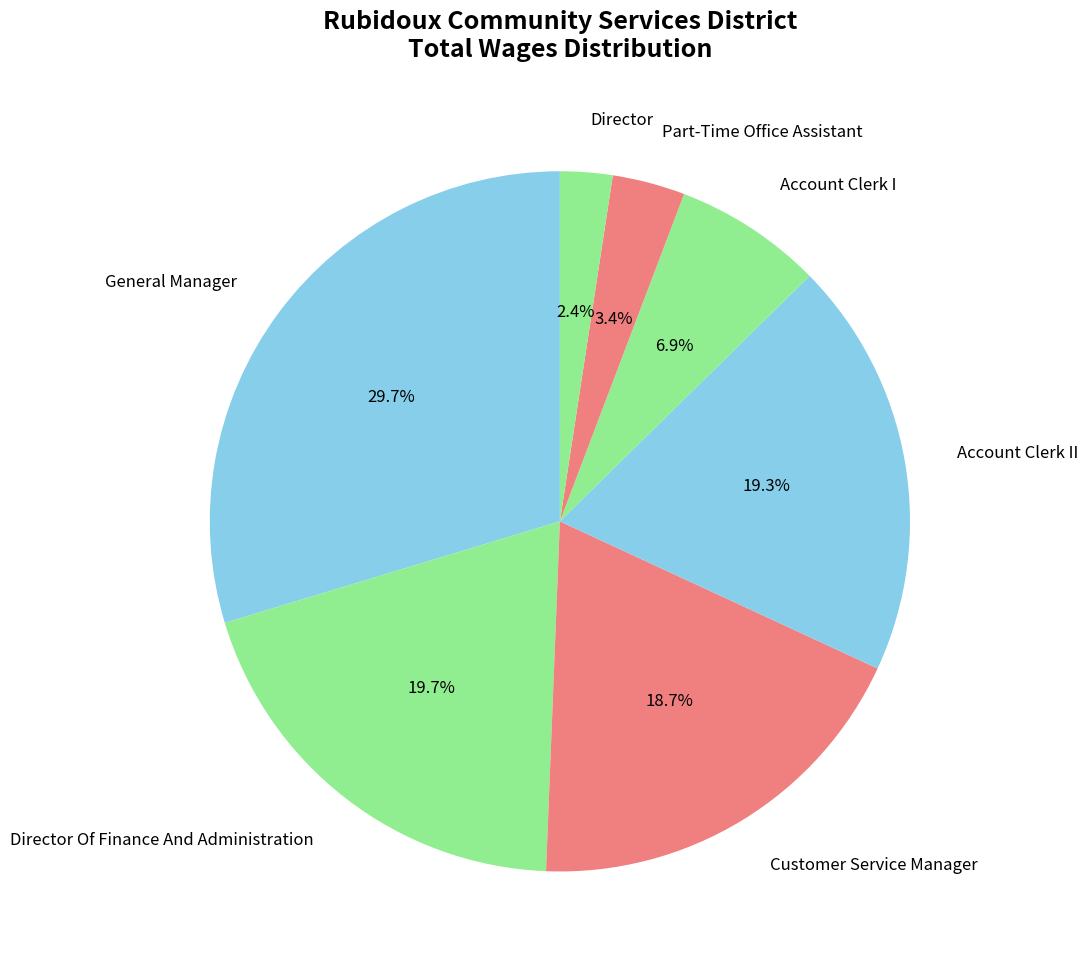

To the nearest percent, what is the difference between the Account Clerk II and General Manager slice percentages?

10%